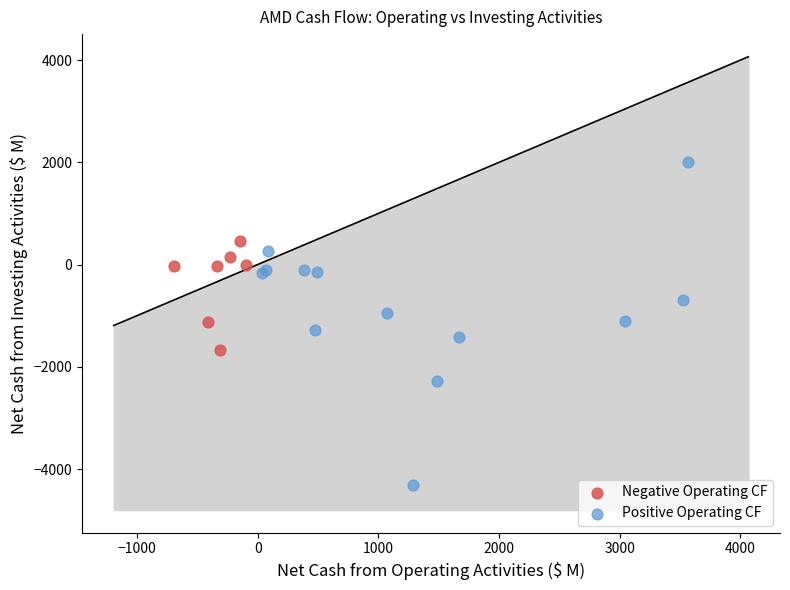

Which series has the largest Y range (max minus min)?

Positive Operating CF